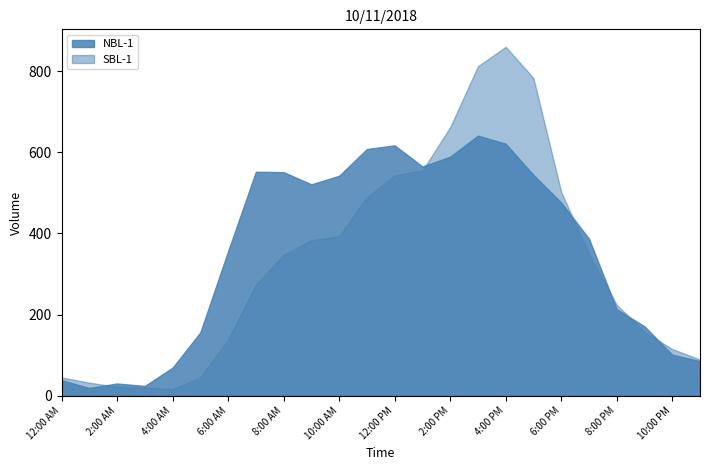

Reading left to right, what are all the values shown in this chart?

NBL-1: 12:00 AM=38	1:00 AM=19	2:00 AM=30	3:00 AM=24	4:00 AM=69	5:00 AM=156	6:00 AM=356	7:00 AM=552	8:00 AM=551	9:00 AM=521	10:00 AM=542	11:00 AM=608	12:00 PM=617	1:00 PM=565	2:00 PM=589	3:00 PM=641	4:00 PM=621	5:00 PM=544	6:00 PM=476	7:00 PM=387	8:00 PM=213	9:00 PM=171	10:00 PM=101	11:00 PM=85
SBL-1: 12:00 AM=45	1:00 AM=32	2:00 AM=22	3:00 AM=20	4:00 AM=16	5:00 AM=45	6:00 AM=138	7:00 AM=273	8:00 AM=347	9:00 AM=383	10:00 AM=393	11:00 AM=489	12:00 PM=543	1:00 PM=555	2:00 PM=662	3:00 PM=812	4:00 PM=860	5:00 PM=783	6:00 PM=502	7:00 PM=349	8:00 PM=224	9:00 PM=157	10:00 PM=115	11:00 PM=89